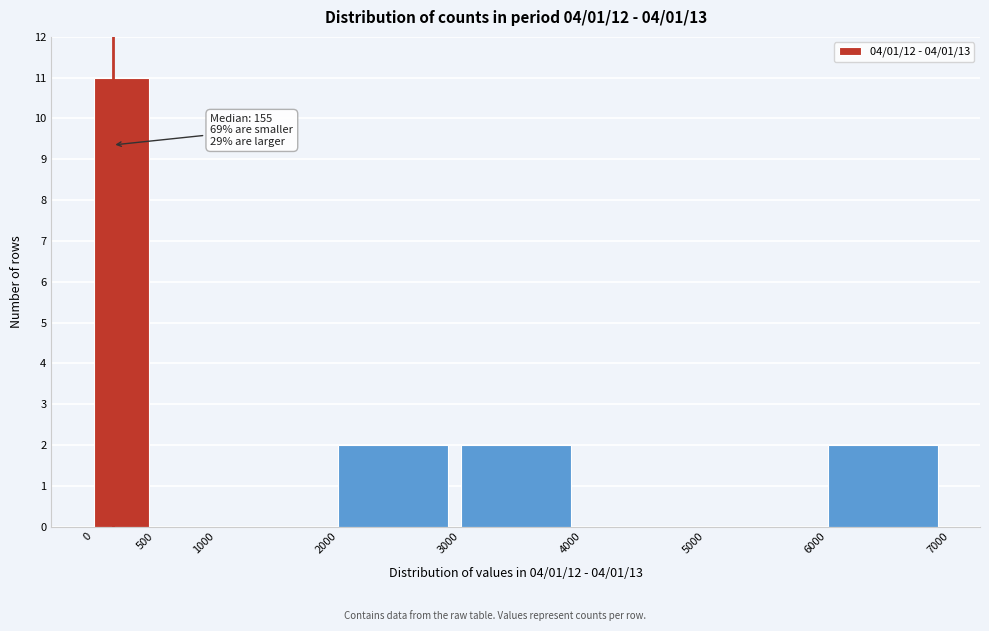

Over which range of the x-axis is the bar tallest?

0 to 500